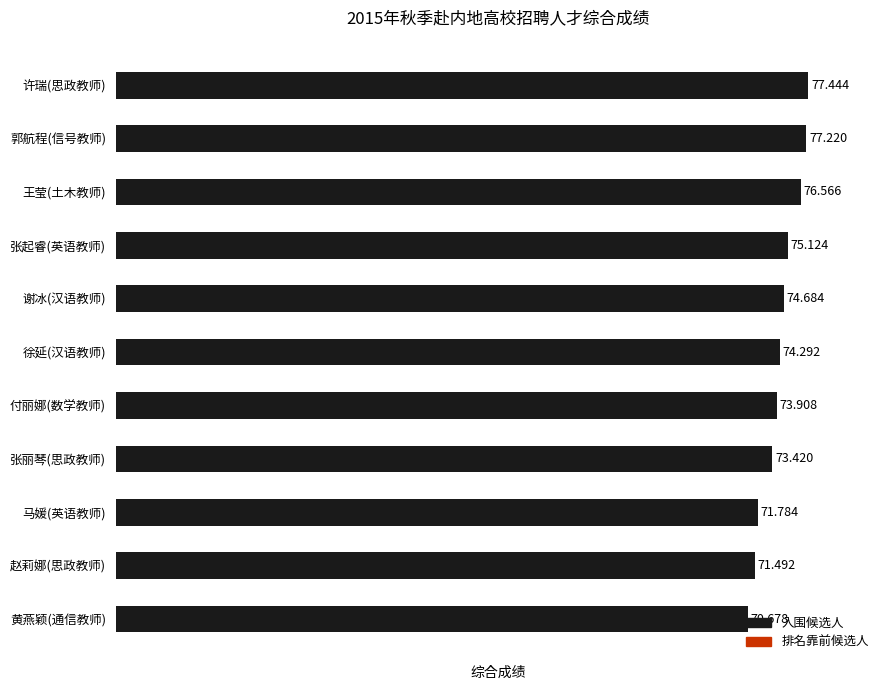

Between 付丽娜(数学教师) and 谢冰(汉语教师), which is larger?

谢冰(汉语教师)